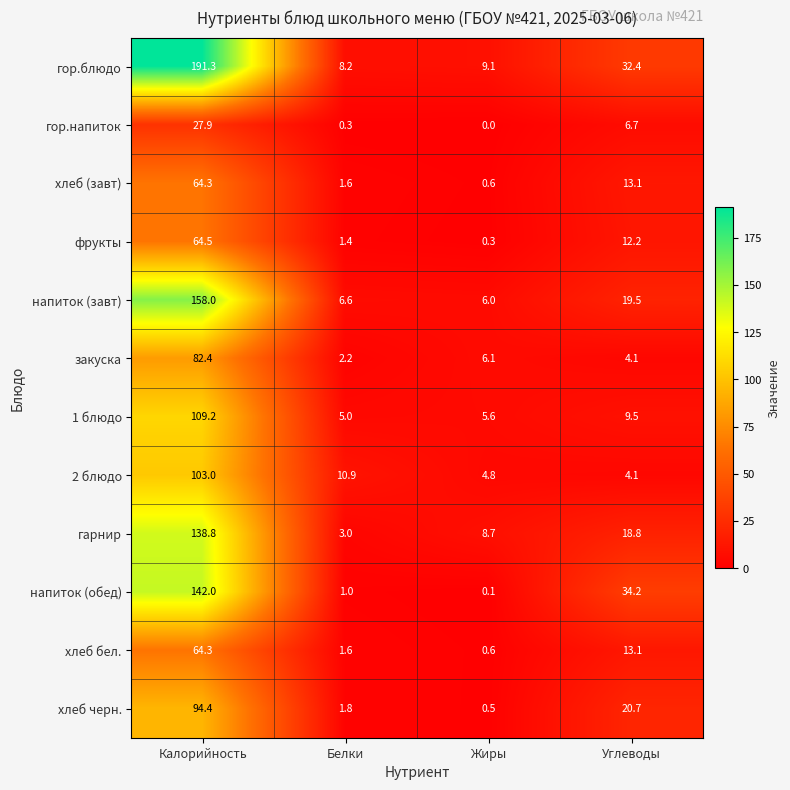

True or false: хлеб черн. has a value of 0.5 at Жиры.

True